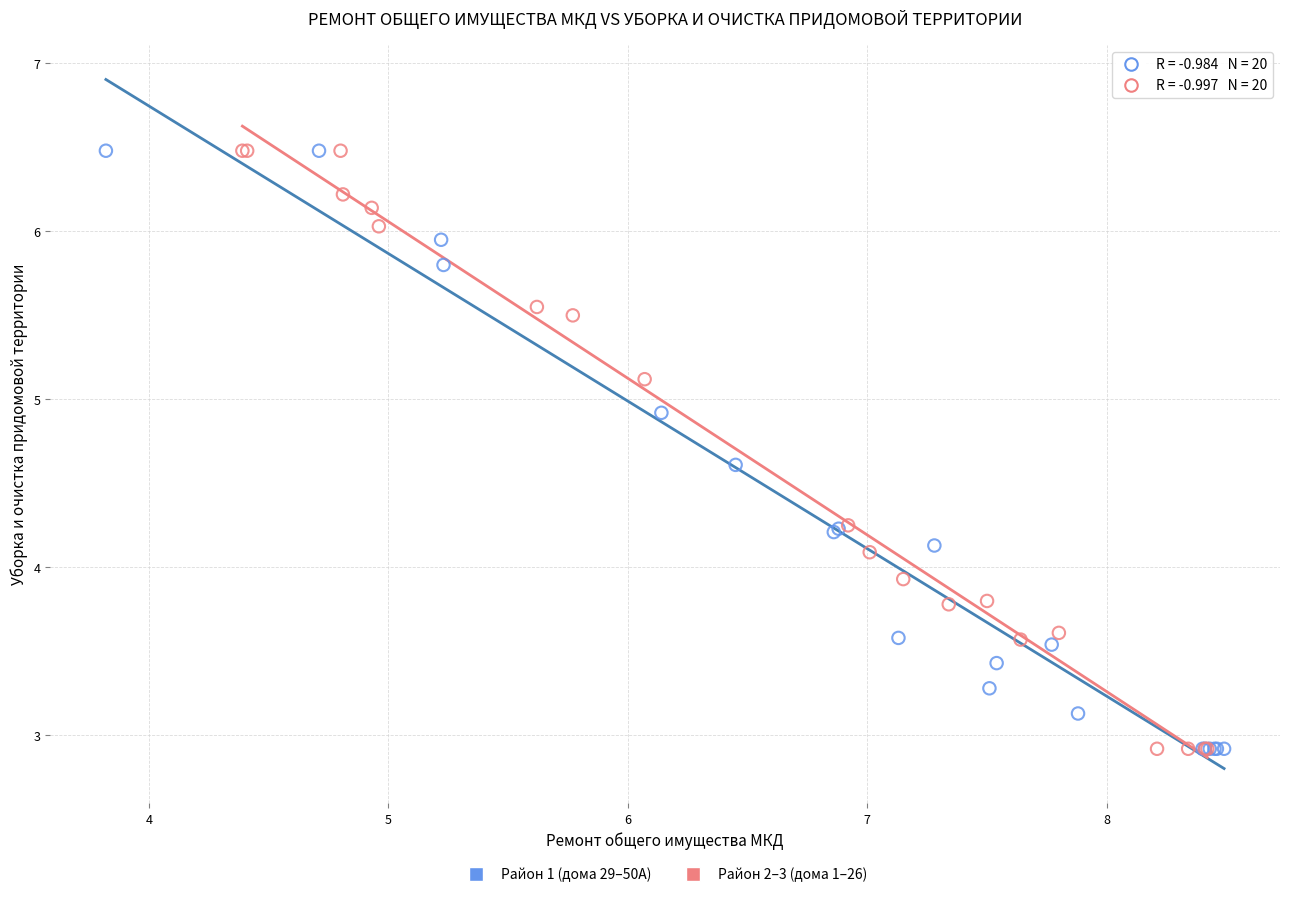

What are all the series names shown in the legend?

Район 1 (дома 29–50А), Район 2–3 (дома 1–26)